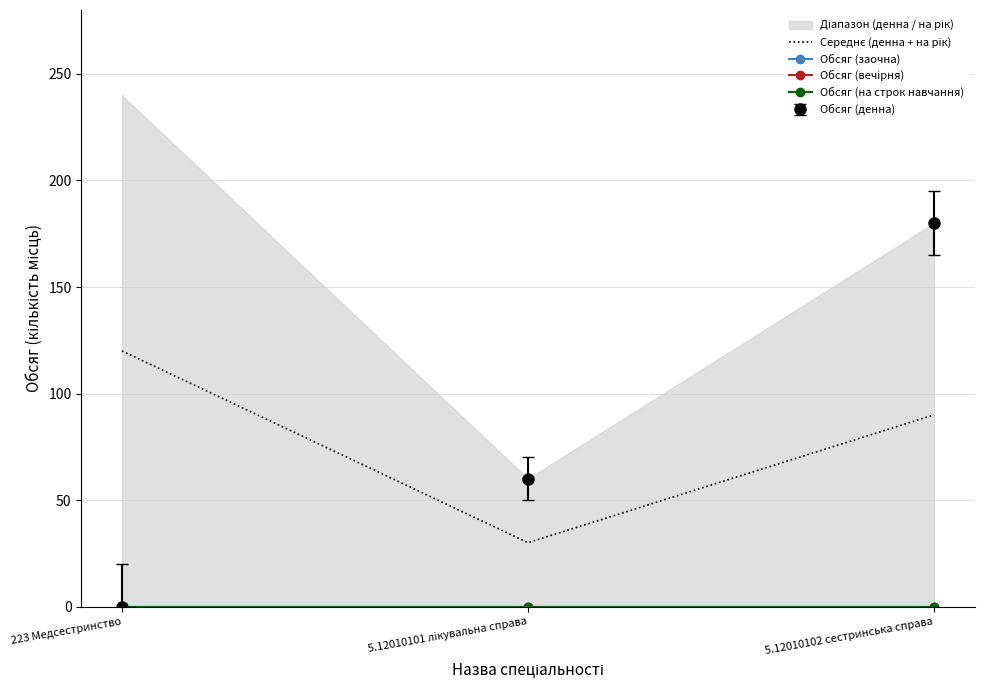

How many lines are shown in the chart?

4